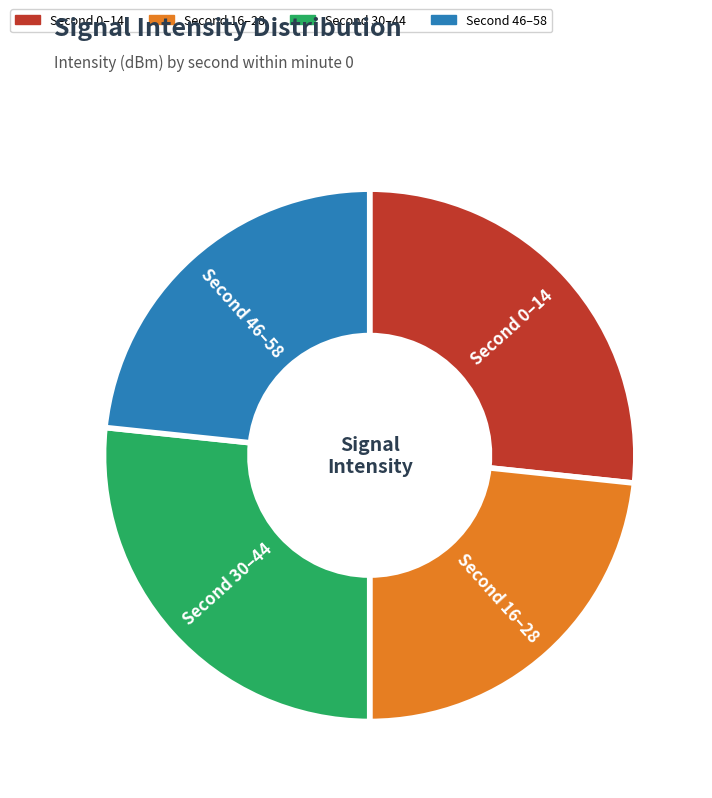

Is there any slice that represents more than half of the pie?

No